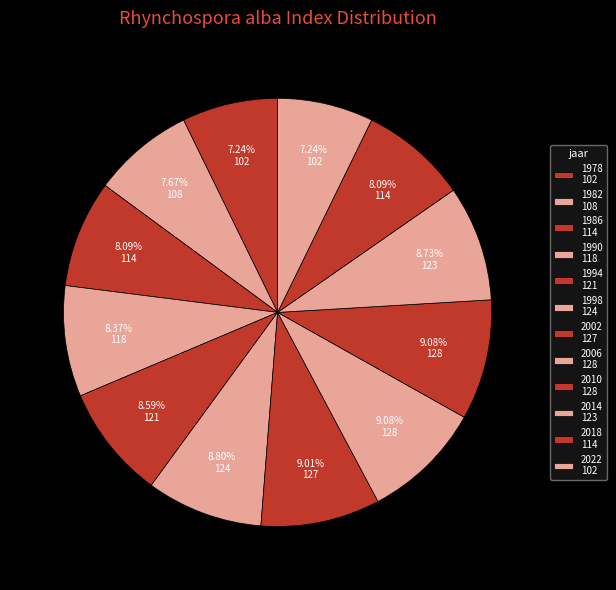

What is the total percentage of 2010 and 2002?

18.1%